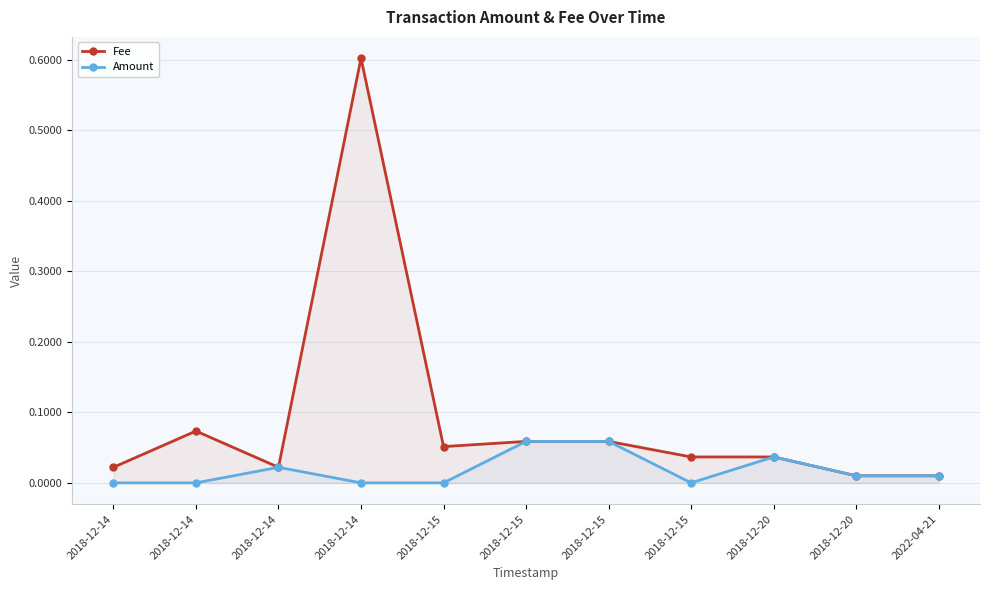

Between 2018-12-14 and 2018-12-15, which series saw the biggest shift?

Amount